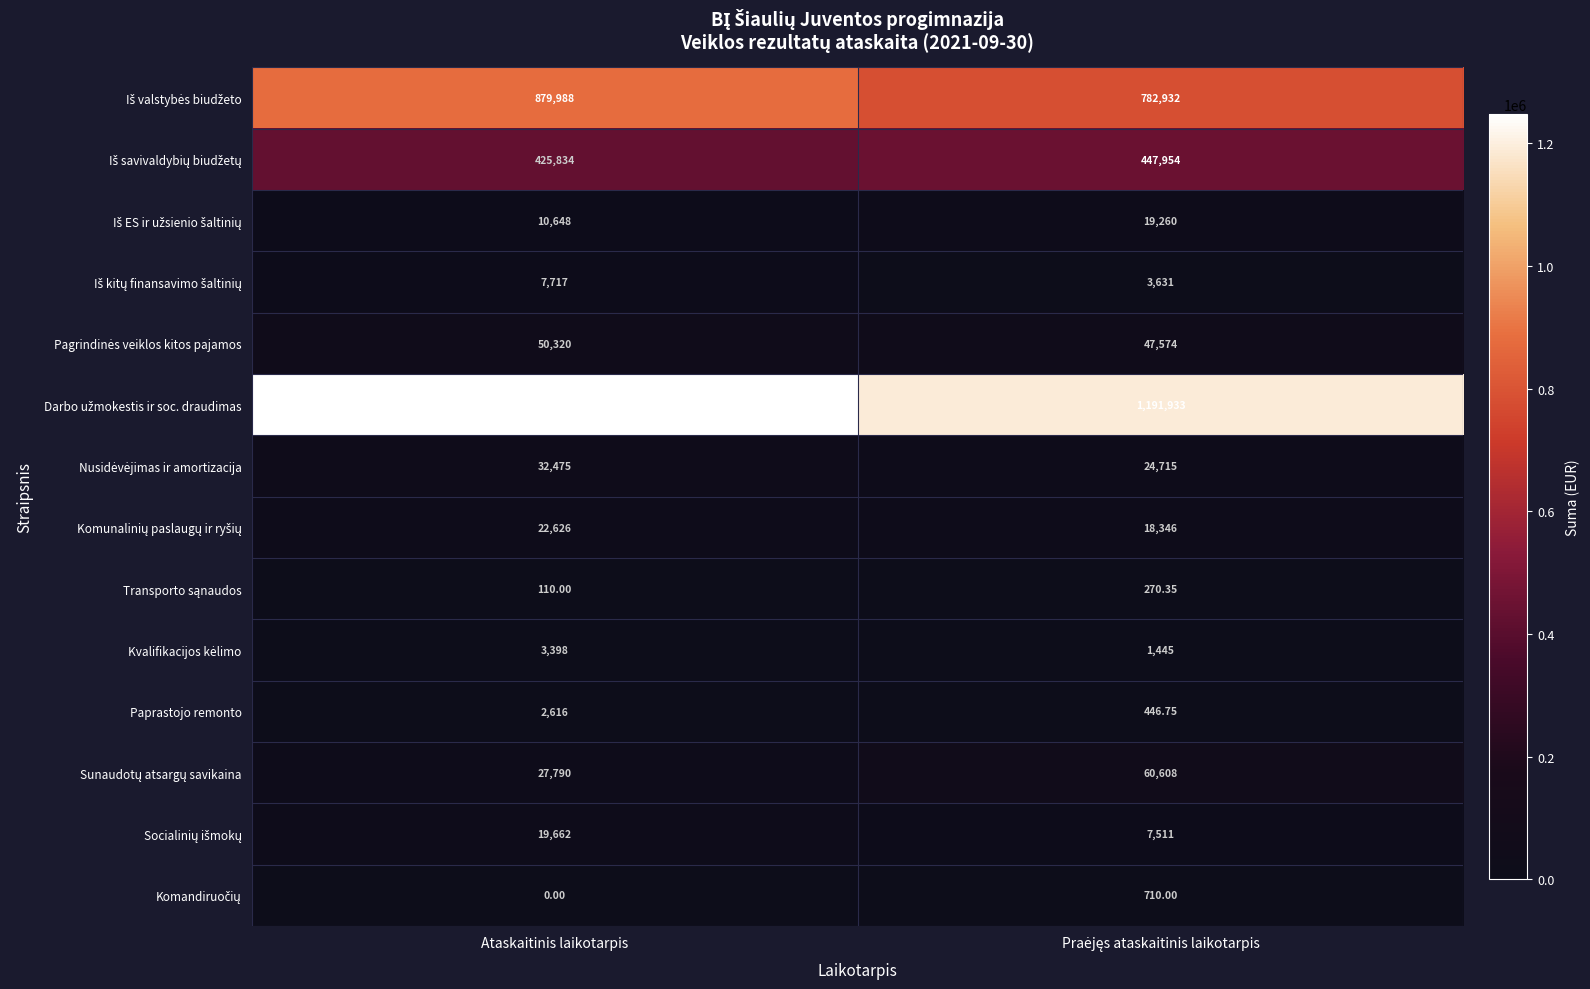

What is the difference between the highest and lowest values at Ataskaitinis laikotarpis?

1247790.0